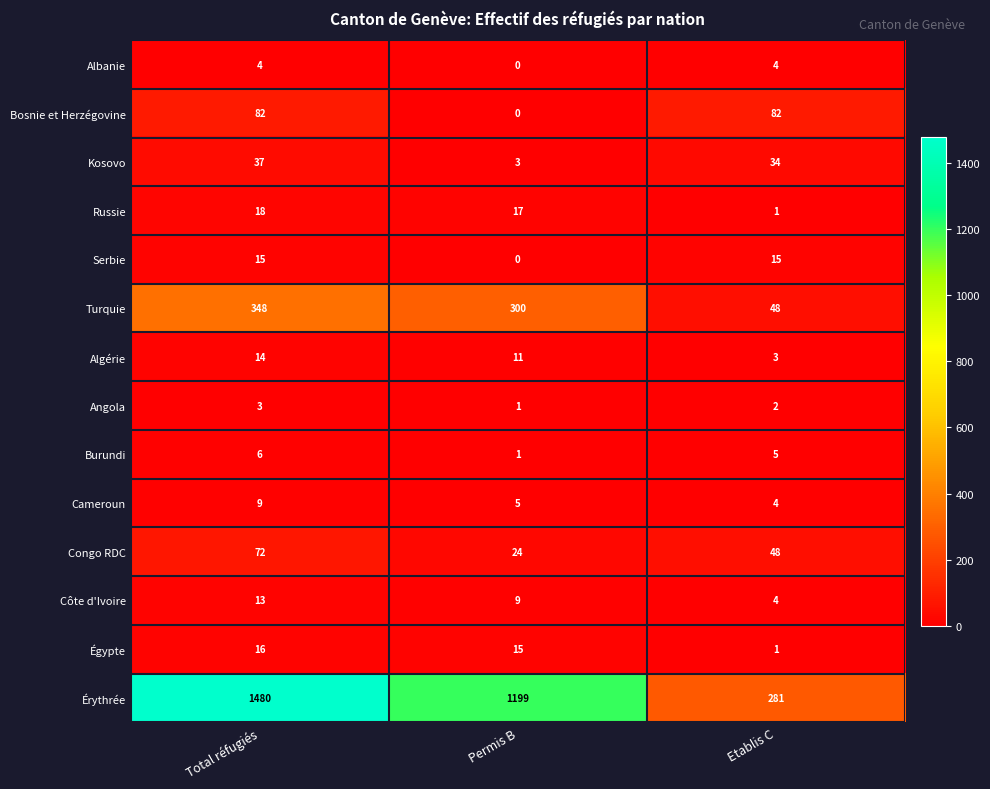

What is the difference between the Turquie values at Etablis C and Total réfugiés?

300